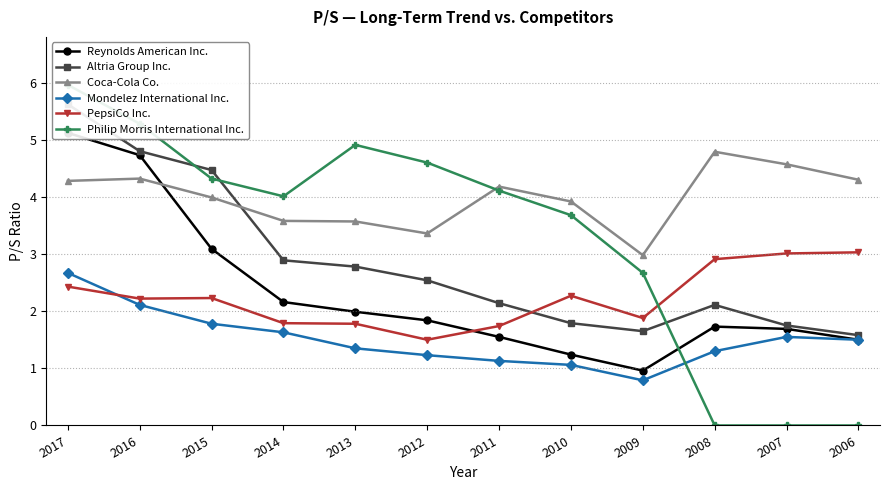

True or false: Reynolds American Inc. and Altria Group Inc. cross at least once.

False